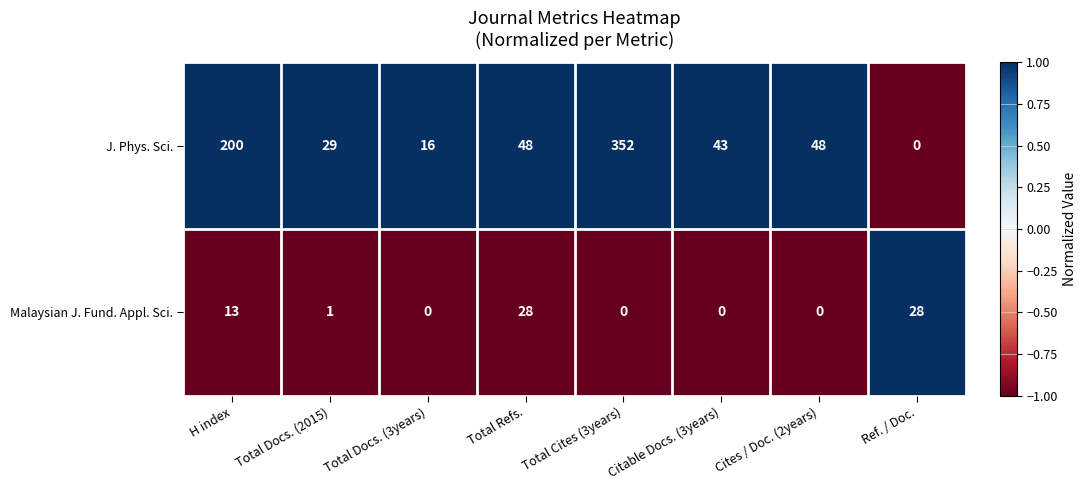

Between Total Docs. (3years) and Ref. / Doc., which series saw the biggest shift?

Malaysian J. Fund. Appl. Sci.